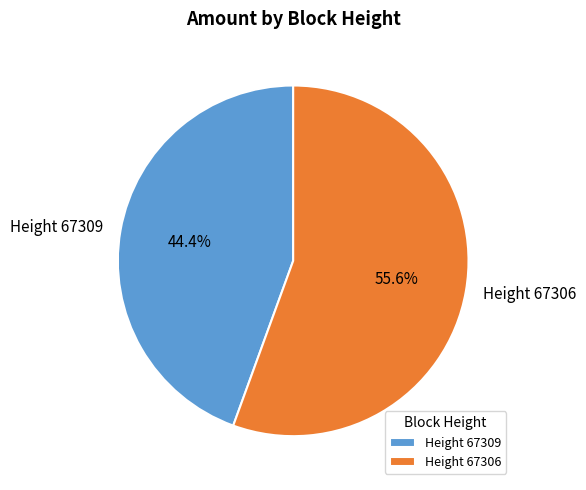

Which slice is the smallest?

Height 67309